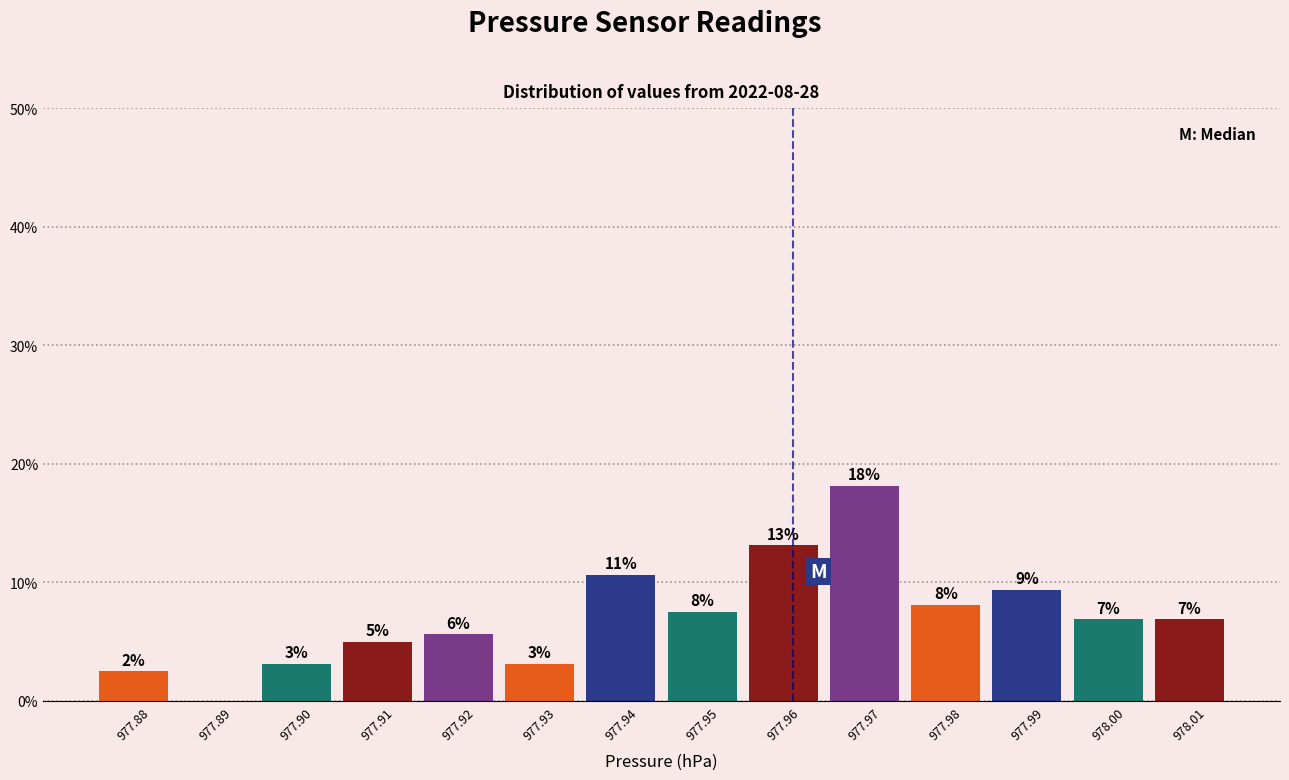

Are the bars horizontal?

No